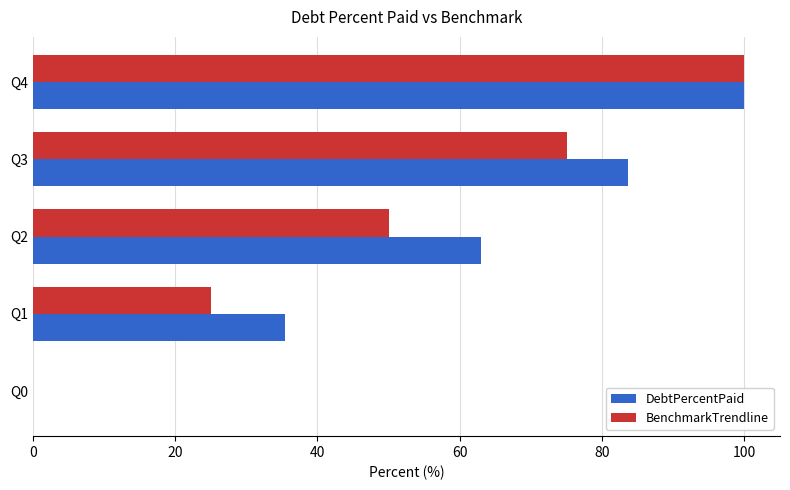

What are all the series names shown in the legend?

DebtPercentPaid, BenchmarkTrendline